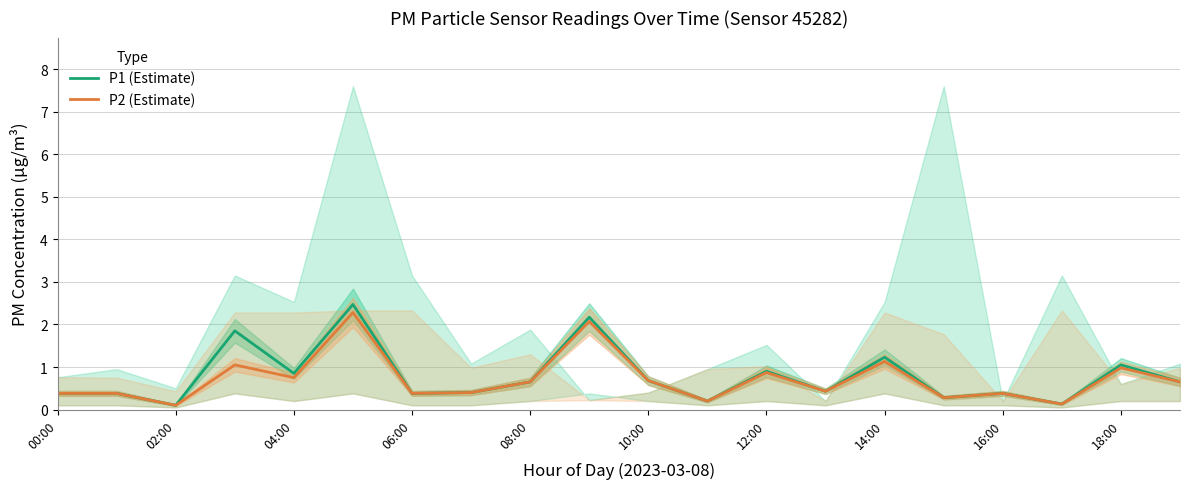

What is the average value of the P1 (Estimate) series?

0.8